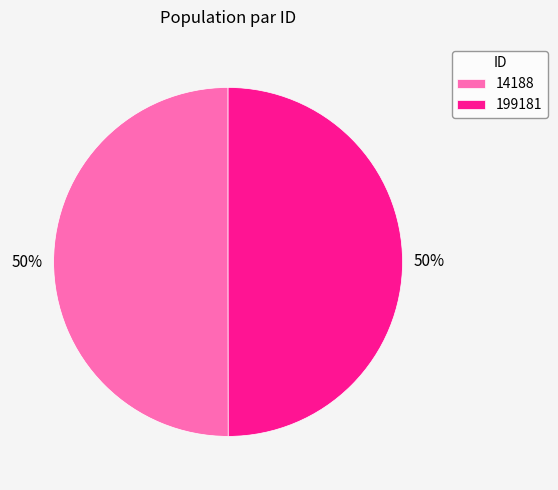

What is the ratio of the value at 199181 to the value at 14188?

1.0